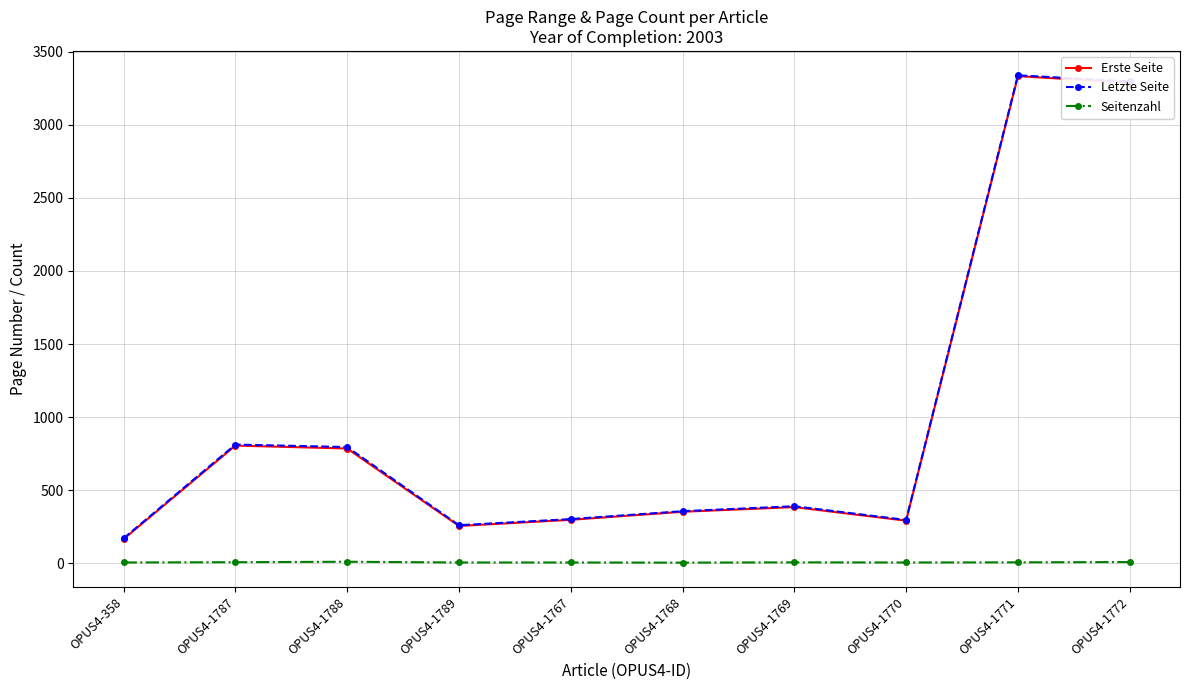

How many interior local peaks does the Letzte Seite series have?

3